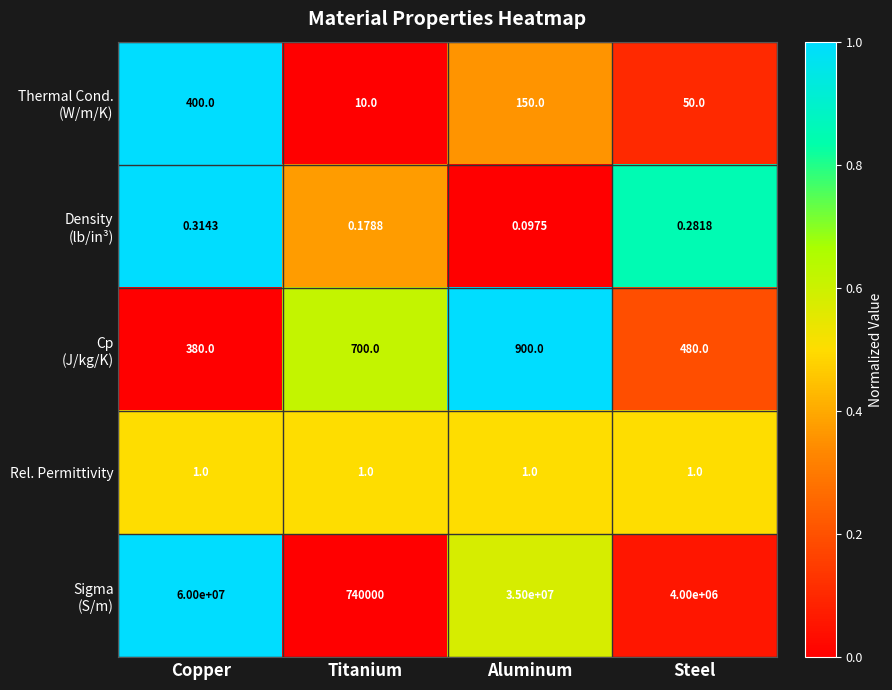

At which category is the sum across all series the highest?

Copper